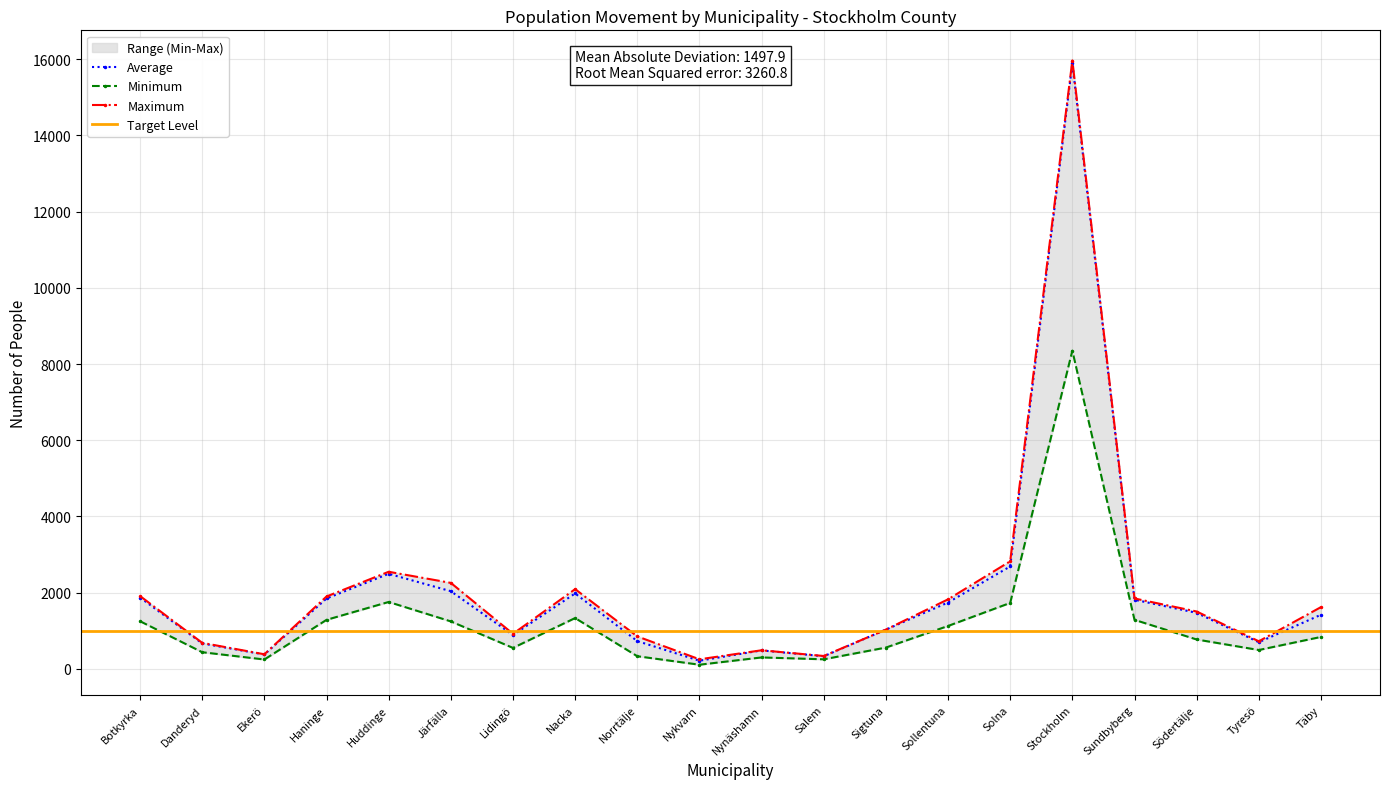

What is the total value across all series at Ekerö?

1000.5